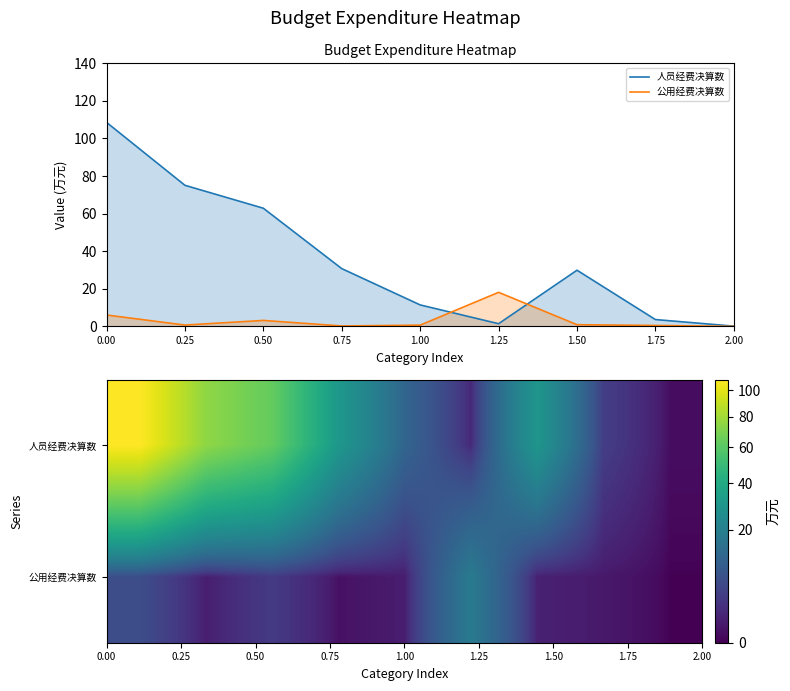

List the labels in order of 人员经费决算数 value, smallest first.

2.00, 1.25, 1.75, 1.00, 1.50, 0.75, 0.50, 0.25, 0.00